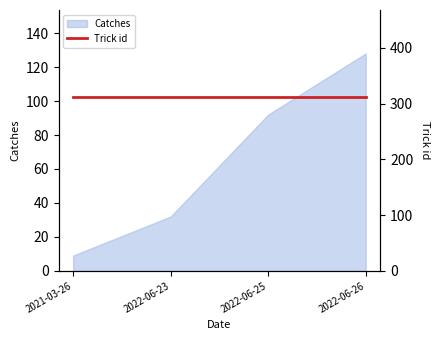

List the labels in order of value, largest first.

2022-06-26, 2022-06-25, 2022-06-23, 2021-03-26